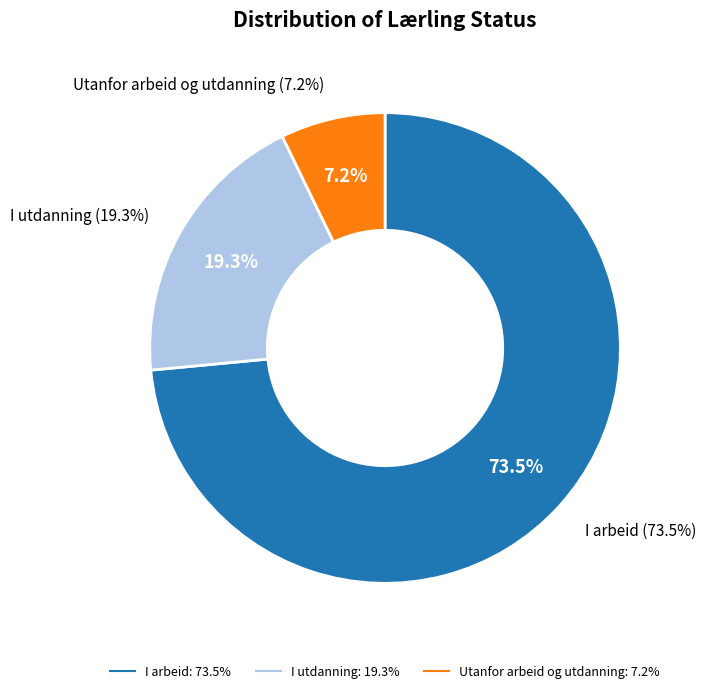

Does I arbeid account for over 50% of the chart?

Yes